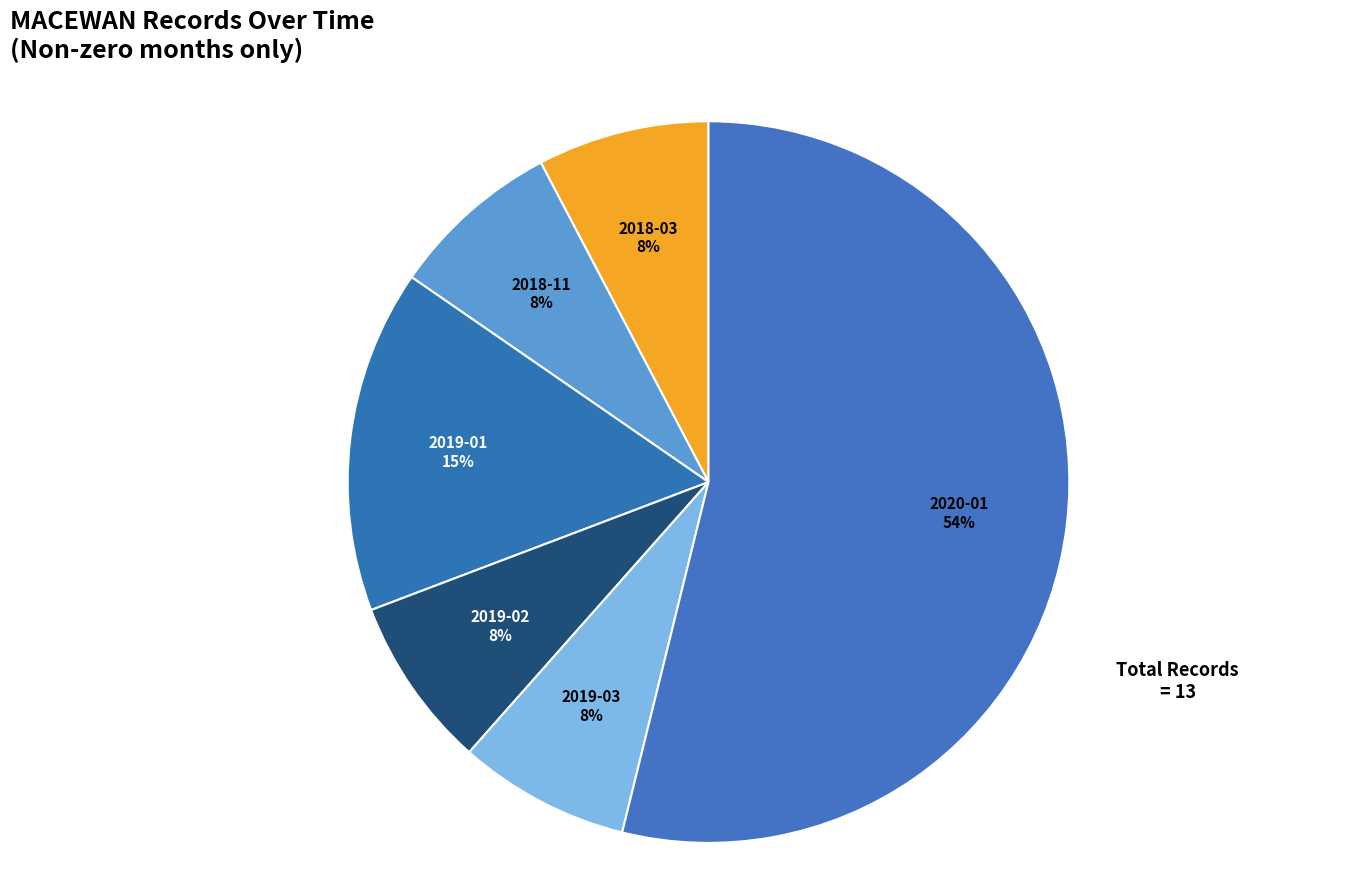

To the nearest percent, what is the difference between the 2019-03 and 2020-01 slice percentages?

46%